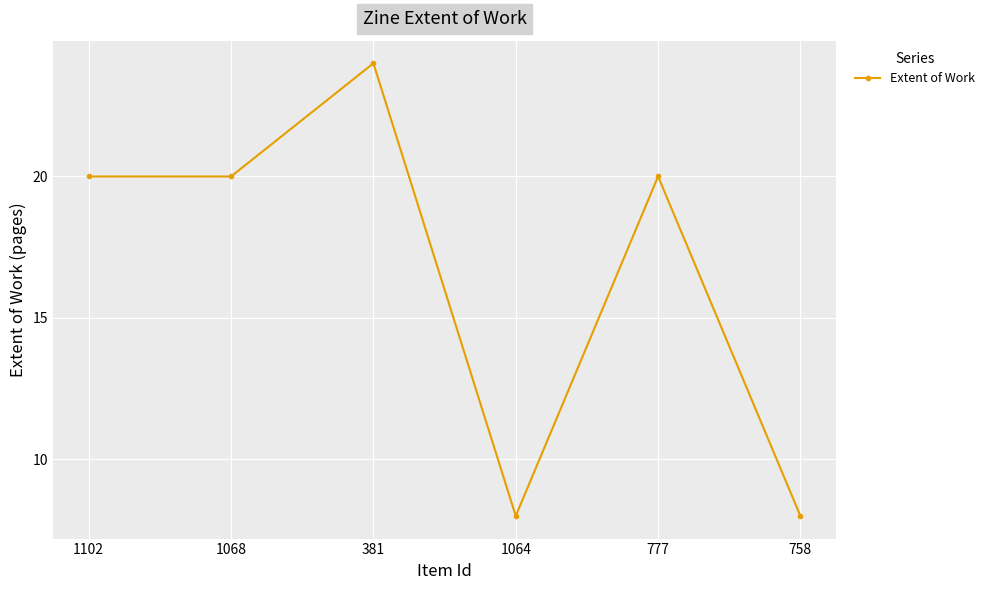

Which label corresponds to the largest value in the chart?

381